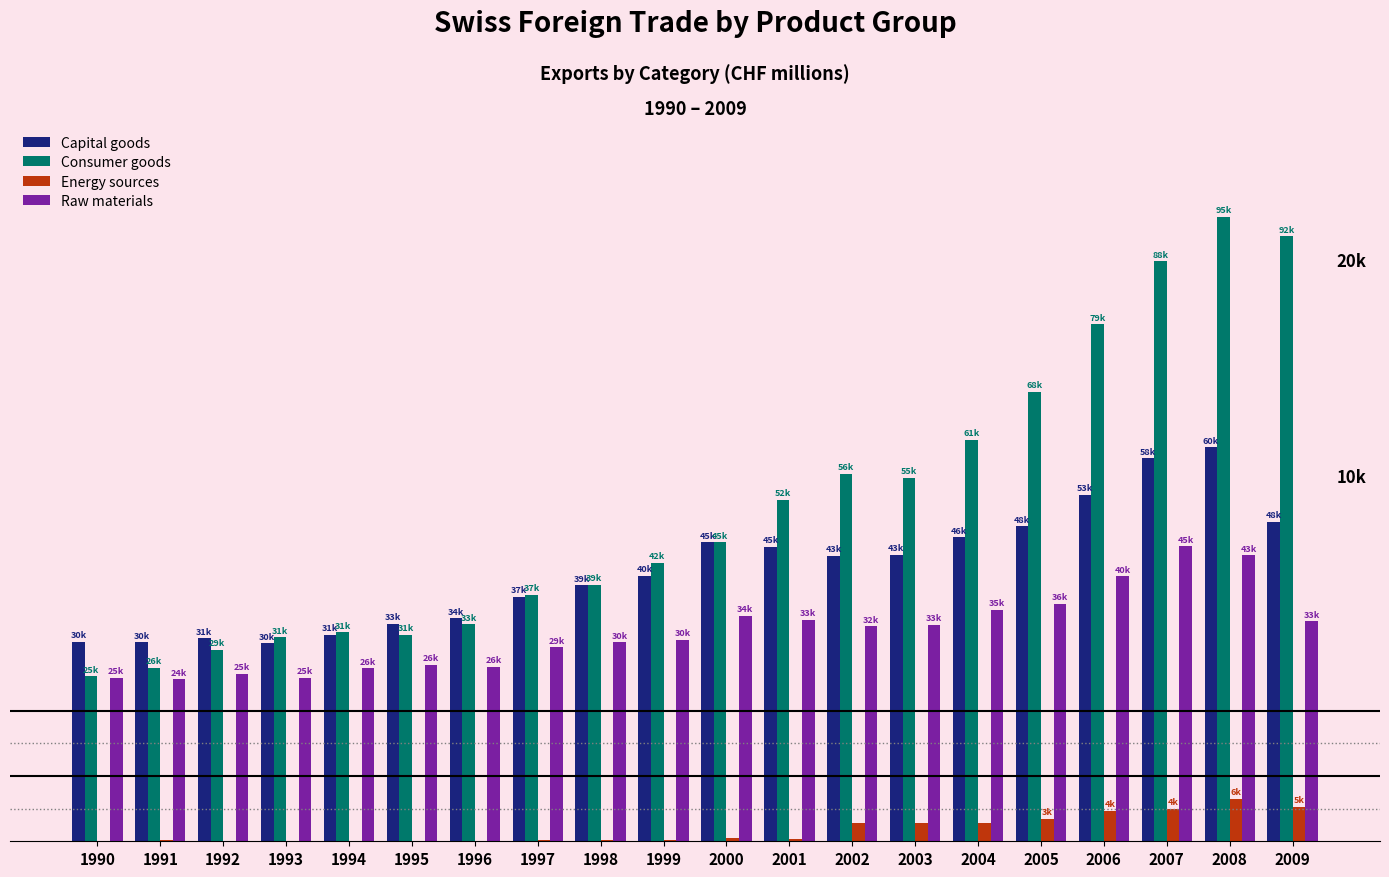

What are all the series names shown in the legend?

Capital goods, Consumer goods, Energy sources, Raw materials